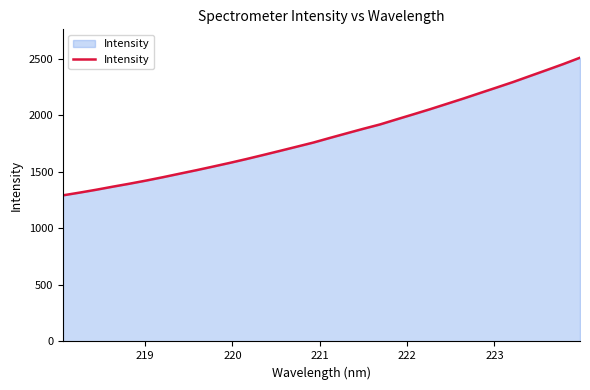

What is the difference between the maximum and minimum values?

1216.6